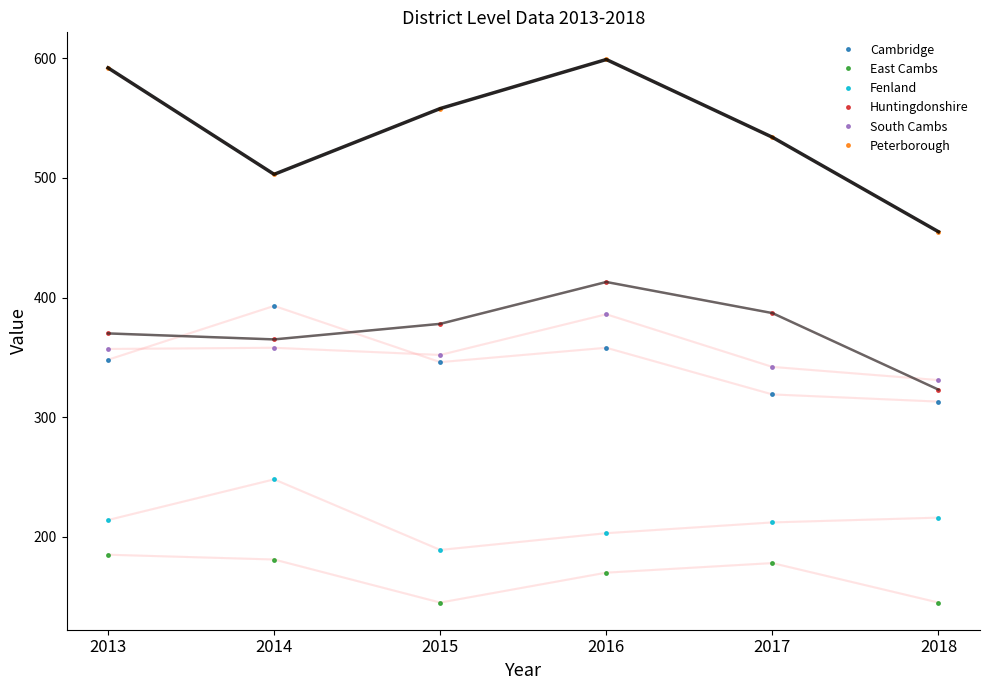

Which series changed the most between 2015 and 2018?

Peterborough